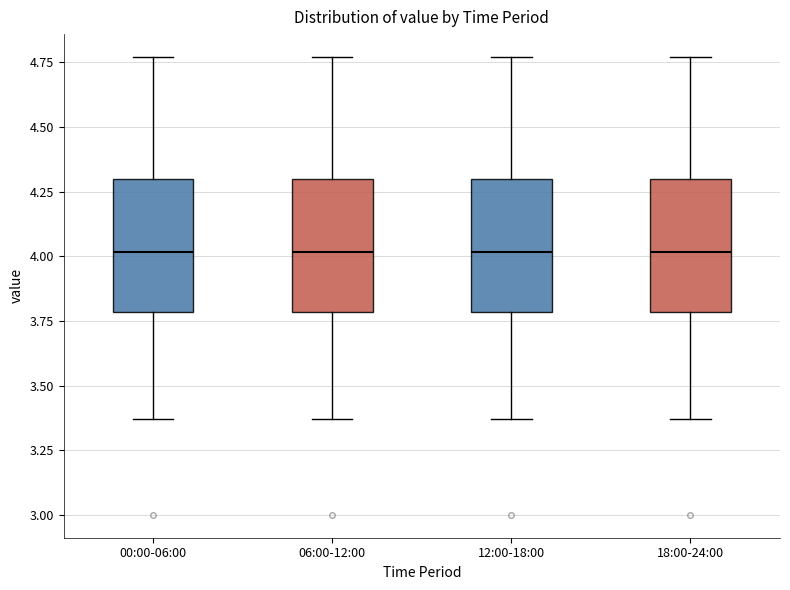

Reading left to right, transcribe this box plot: for each box, give where its median line is, the range the box spans, and where its two whiskers end, as read against the y-axis. The values are not printed on the chart, so give them approximately, as read against the axis.

00:00-06:00: median 4.00, box 3.80 to 4.30, whiskers 3.35 to 4.75
06:00-12:00: median 4.00, box 3.80 to 4.30, whiskers 3.35 to 4.75
12:00-18:00: median 4.00, box 3.80 to 4.30, whiskers 3.35 to 4.75
18:00-24:00: median 4.00, box 3.80 to 4.30, whiskers 3.35 to 4.75